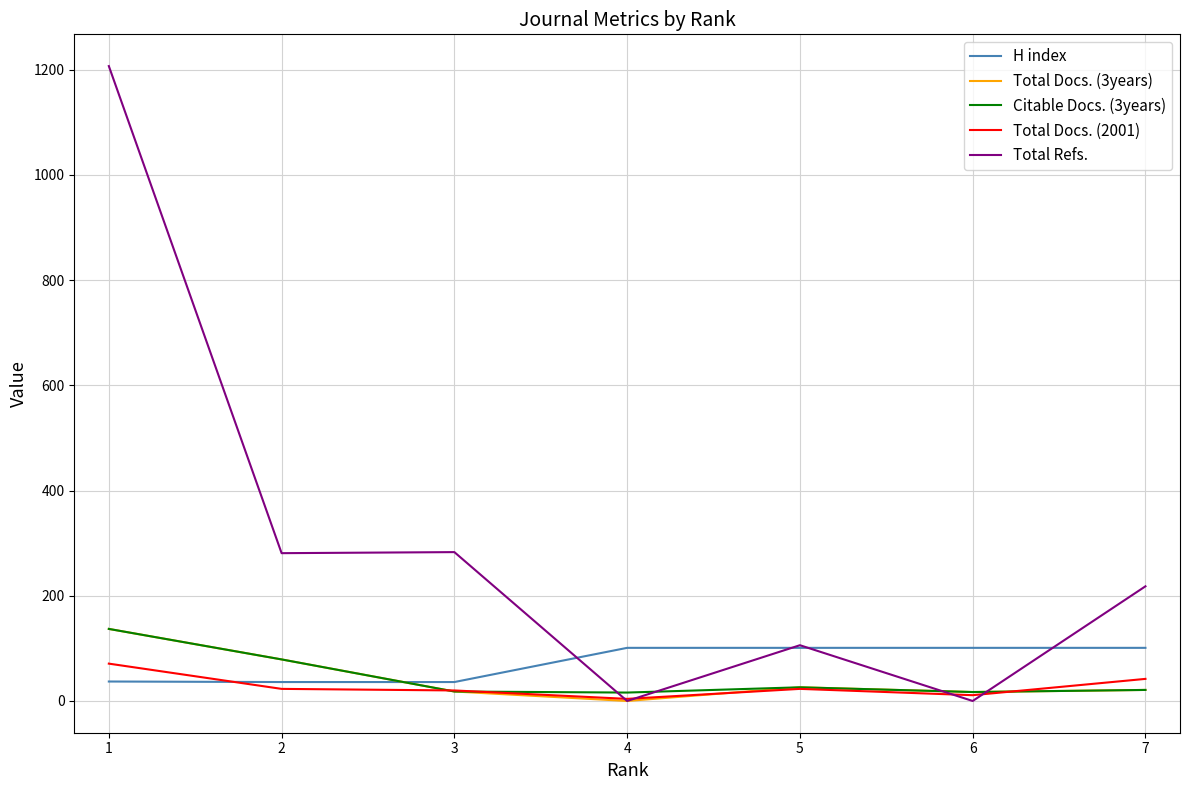

What is the difference between the second highest and minimum values in the Total Refs. series?

283